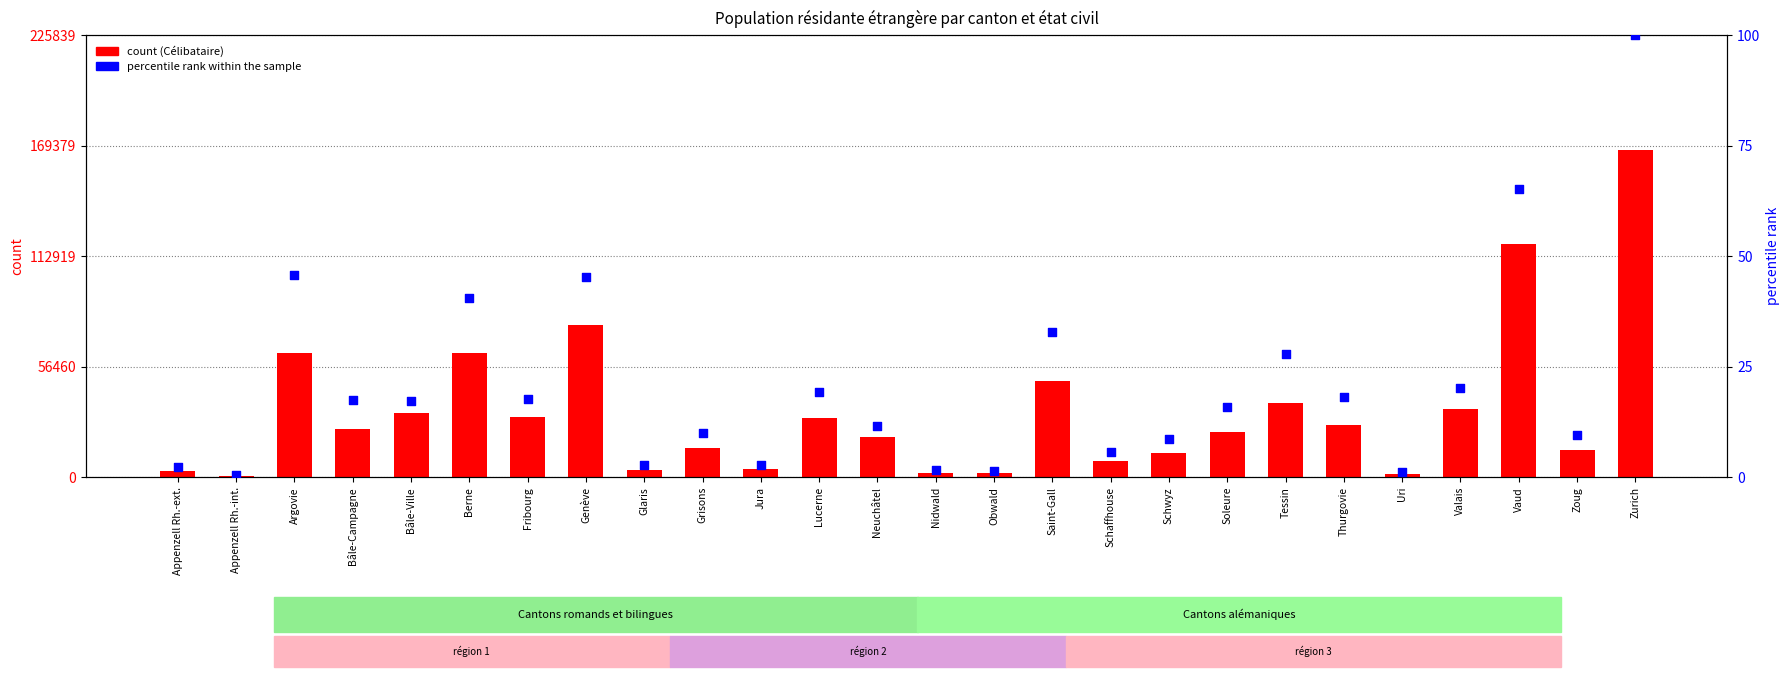

What is the total value across all series at Soleure?

23286.9